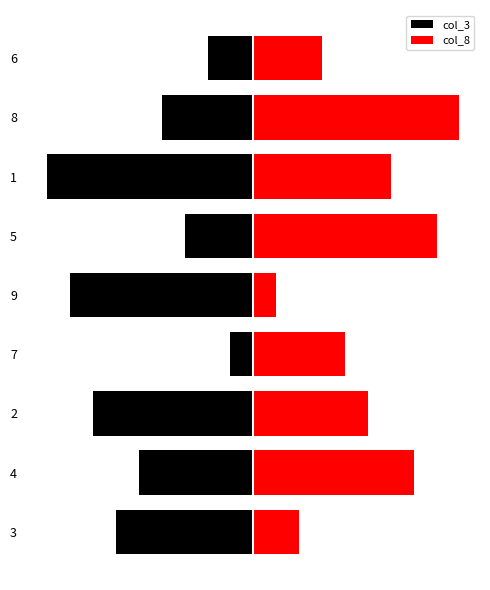

Which series has the largest total across all categories?

col_8